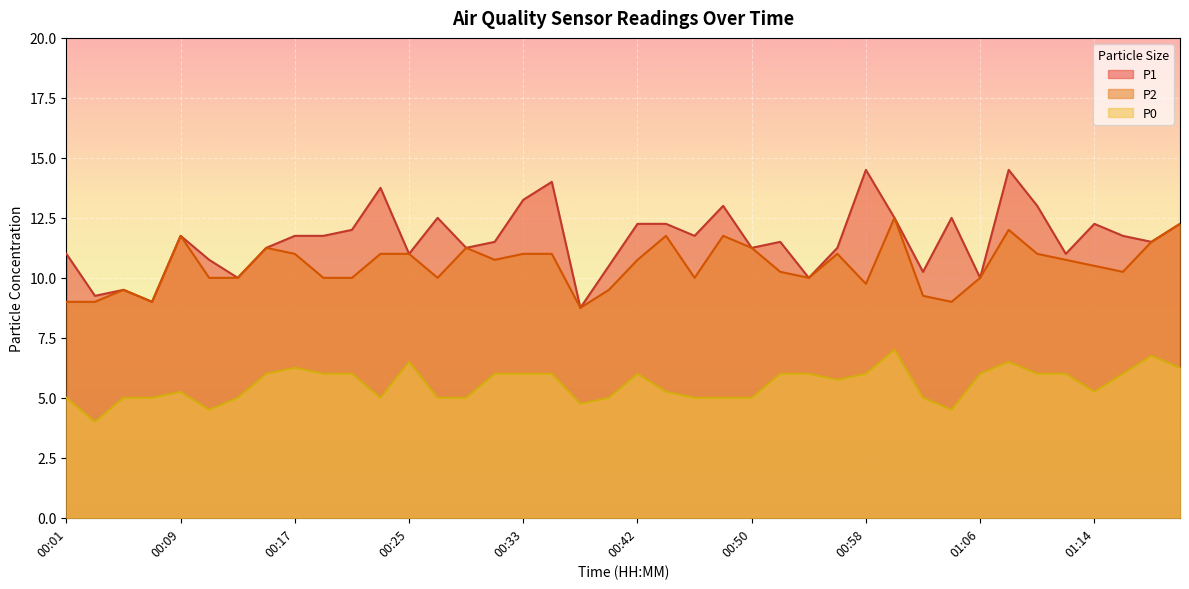

What is the sum of all P2 values?

420.2